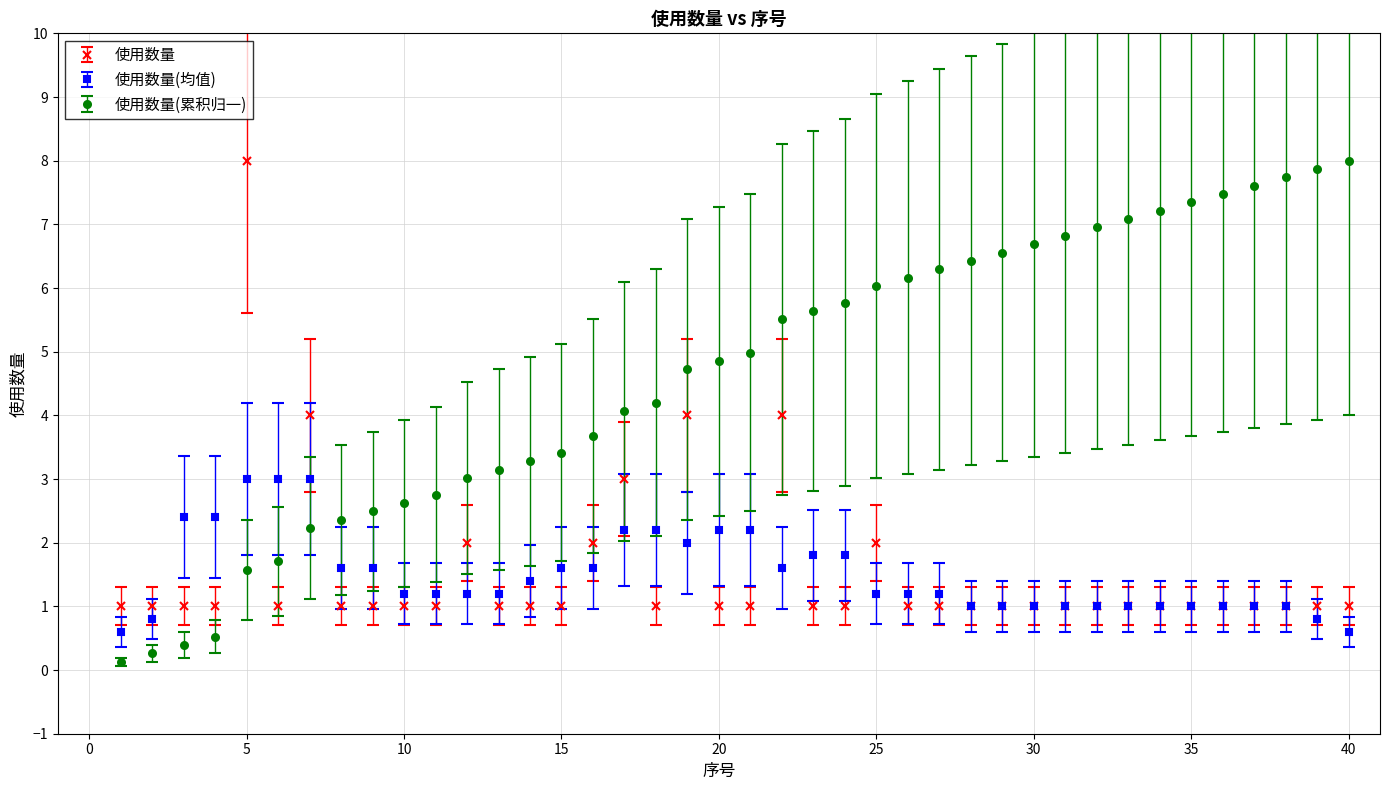

What is the maximum value for 使用数量?

8.0